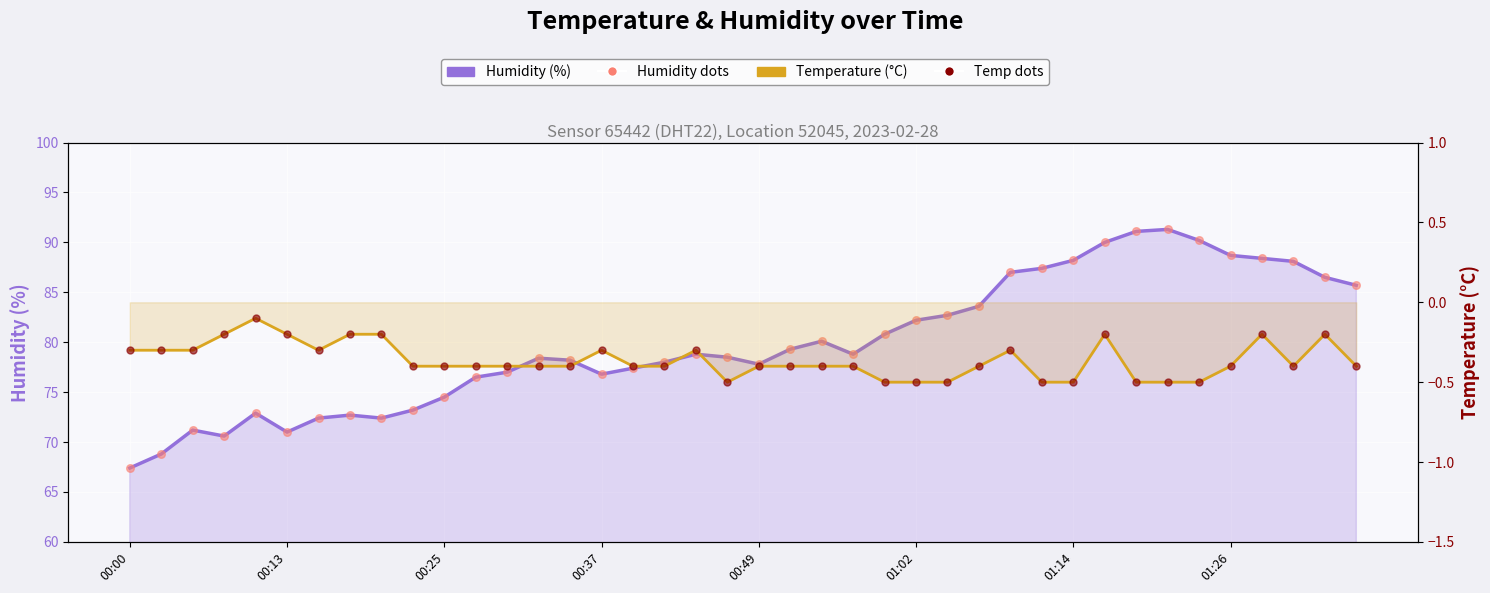

At how many categories does at least one series exceed 29?

40